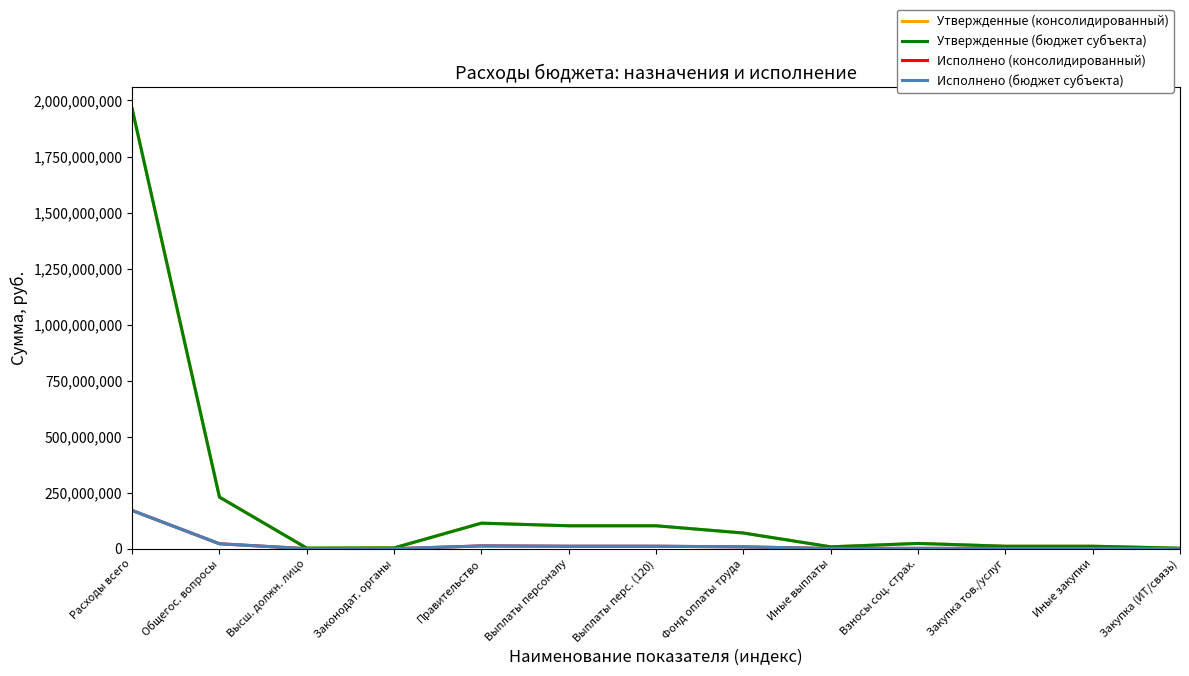

What is the label of the 7th point from the left?

Выплаты перс. (120)